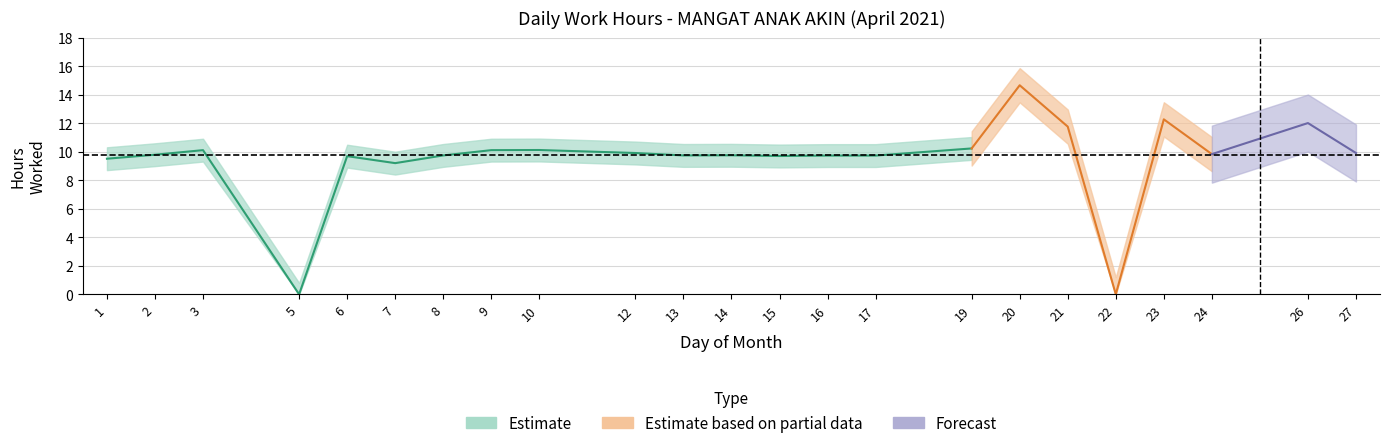

Rank the categories by value from highest to lowest.

20, 23, 26, 21, 19, 10, 3, 9, 12, 27, 24, 2, 14, 8, 13, 16, 17, 15, 6, 1, 7, 5, 22